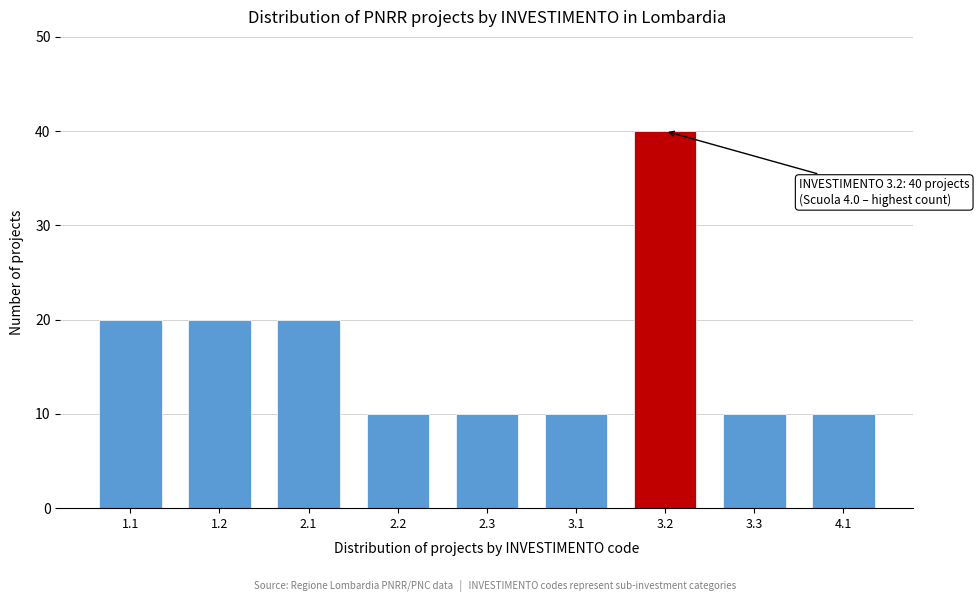

Reading left to right, what are all the values shown in this chart?

1.1=20	1.2=20	2.1=20	2.2=10	2.3=10	3.1=10	3.2=40	3.3=10	4.1=10